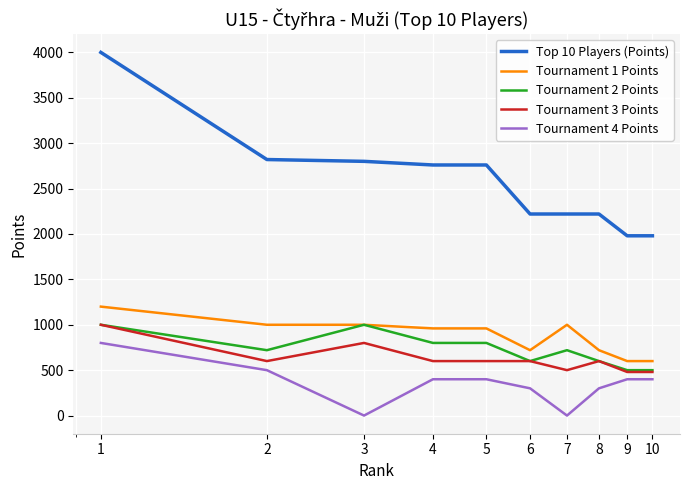

How many lines are shown in the chart?

5